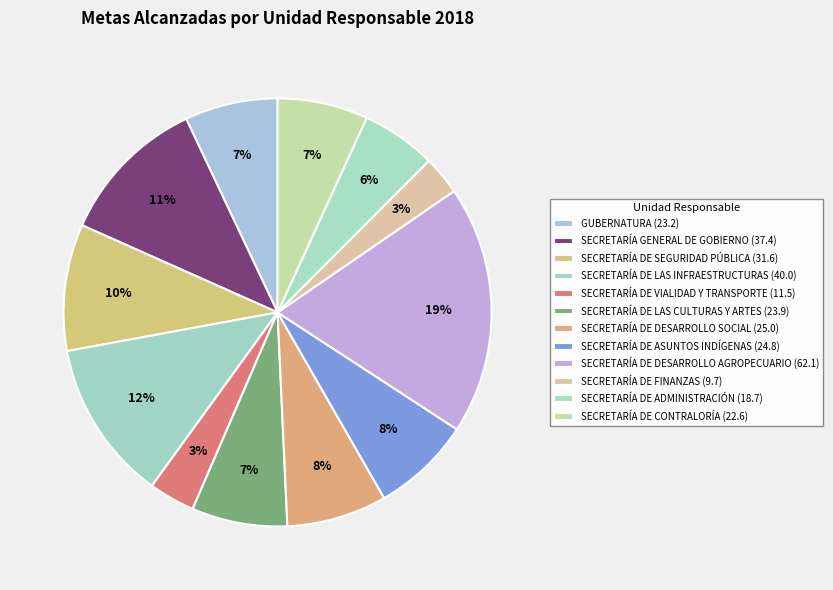

Count the number of slices in the pie.

12